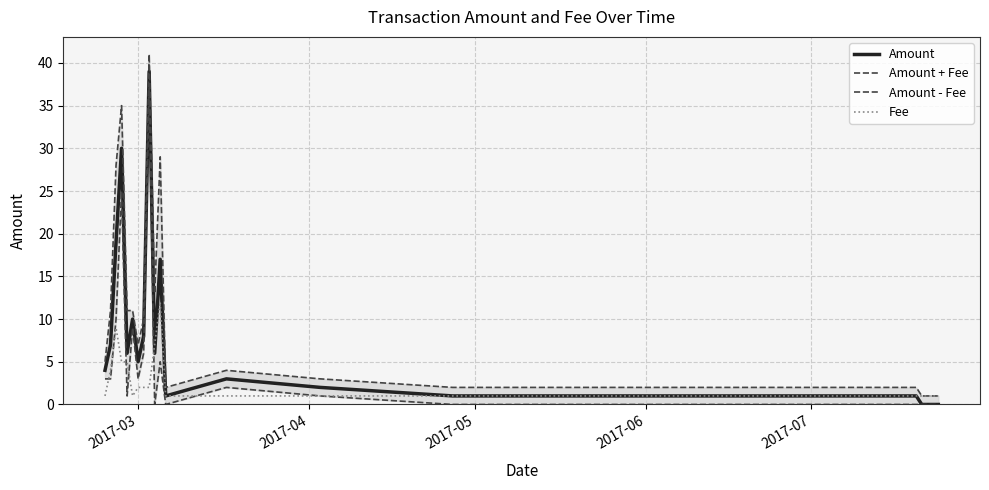

What is the highest value of the Amount series?

39.0